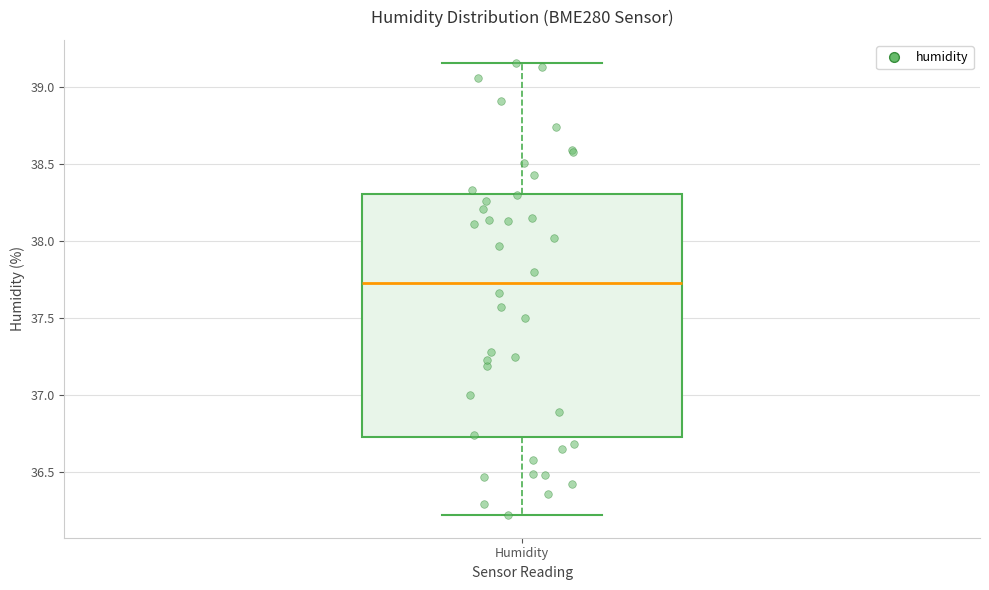

Transcribe this box plot: give where the median line is, the range the box spans, and where the two whiskers end, as read against the y-axis. The values are not printed on the chart, so give them approximately, as read against the axis.

median 37.75, box 36.75 to 38.30, whiskers 36.20 to 39.15